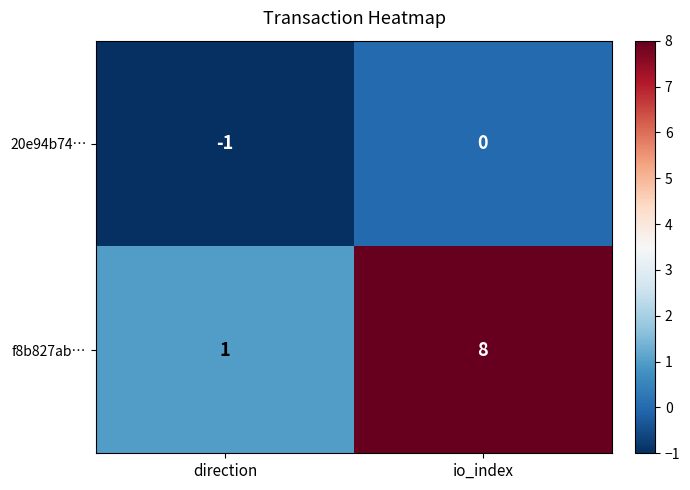

The value of f8b827ab… at direction is 1. True or false?

True